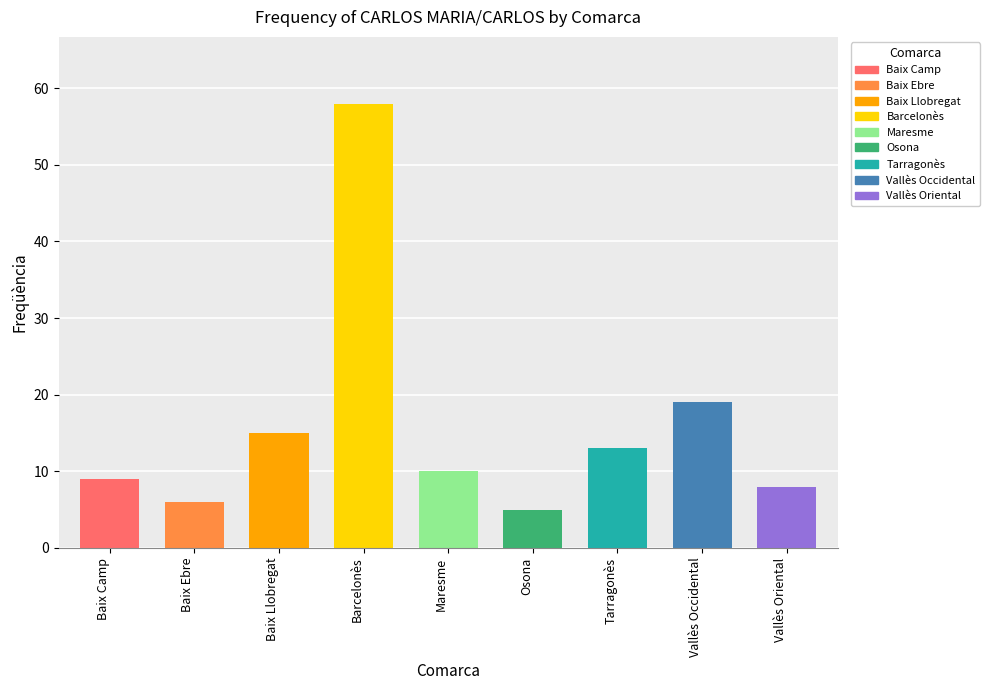

What is the difference between the values at Vallès Occidental and Baix Camp?

10